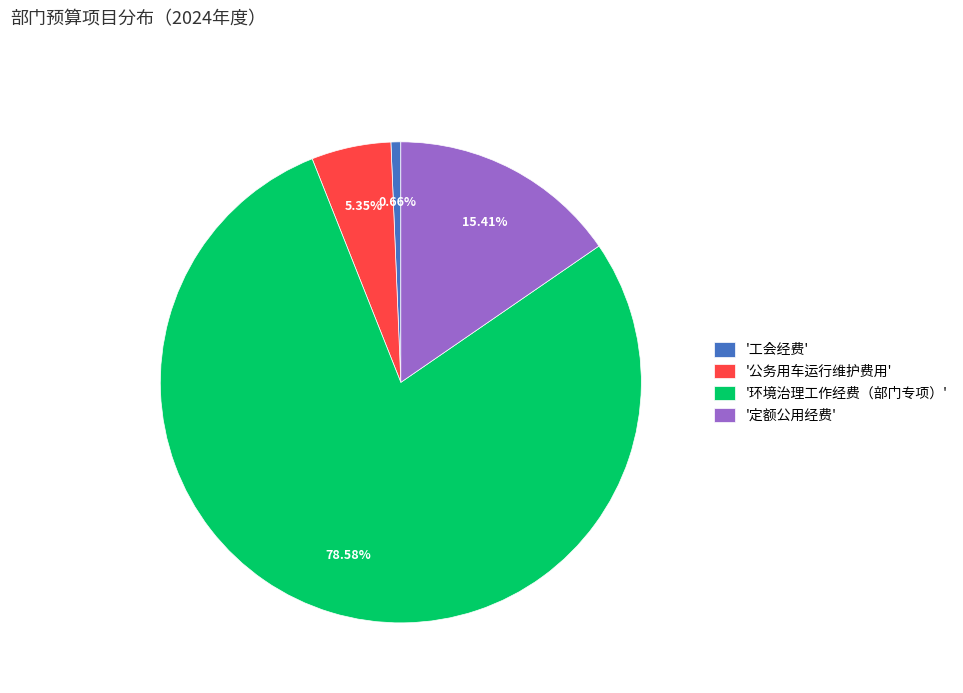

Is the sum of '环境治理工作经费（部门专项）' and '工会经费' greater than half?

Yes